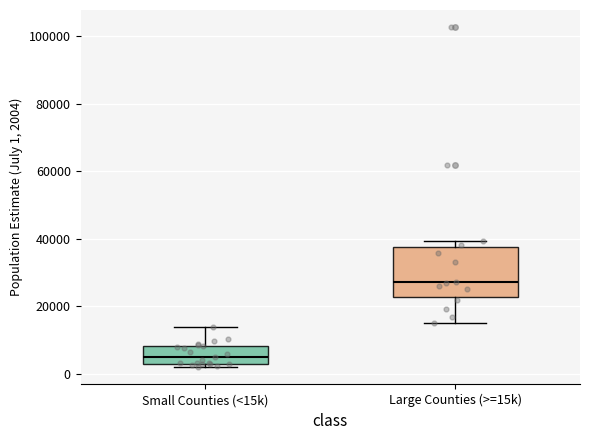

Reading left to right, read every box against the y-axis: the position of its median line, the range the box covers, and the ends of its whiskers. The values are not printed on the chart, so give them approximately, as read against the axis.

Small Counties (<15k): median 4000 (inside the box), box 4000 to 8000, whiskers 2000 to 14000
Large Counties (>=15k): median 28000, box 22000 to 38000, whiskers 16000 to 40000